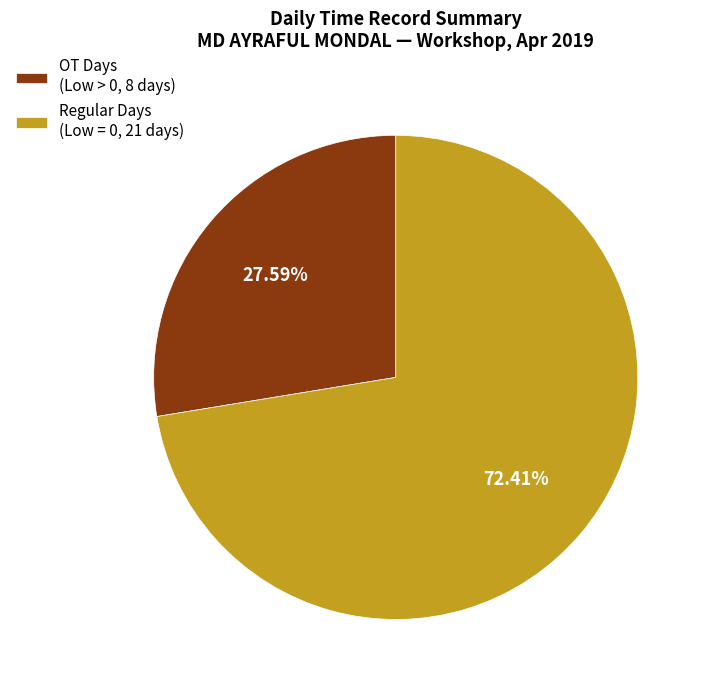

Does any single category account for the majority?

Yes